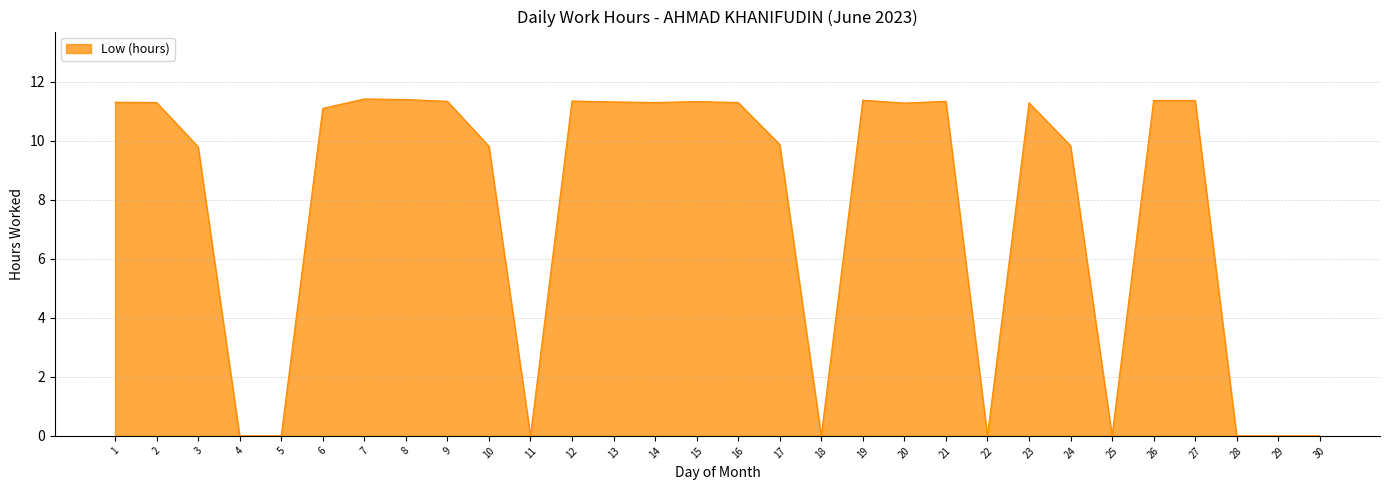

The value at 15 is 18.8. True or false?

False